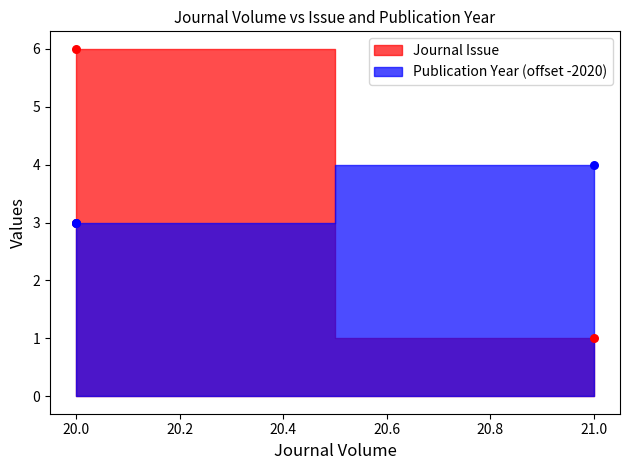

What is the total value across all series at 20?

9